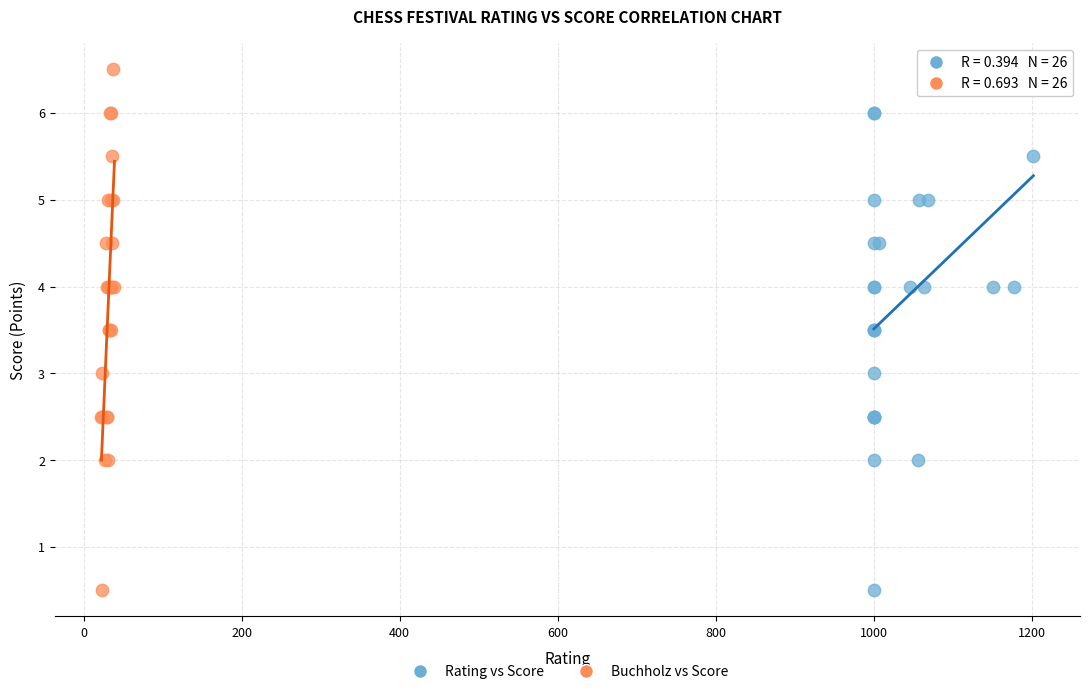

What are all the series names shown in the legend?

Rating vs Score, Buchholz vs Score